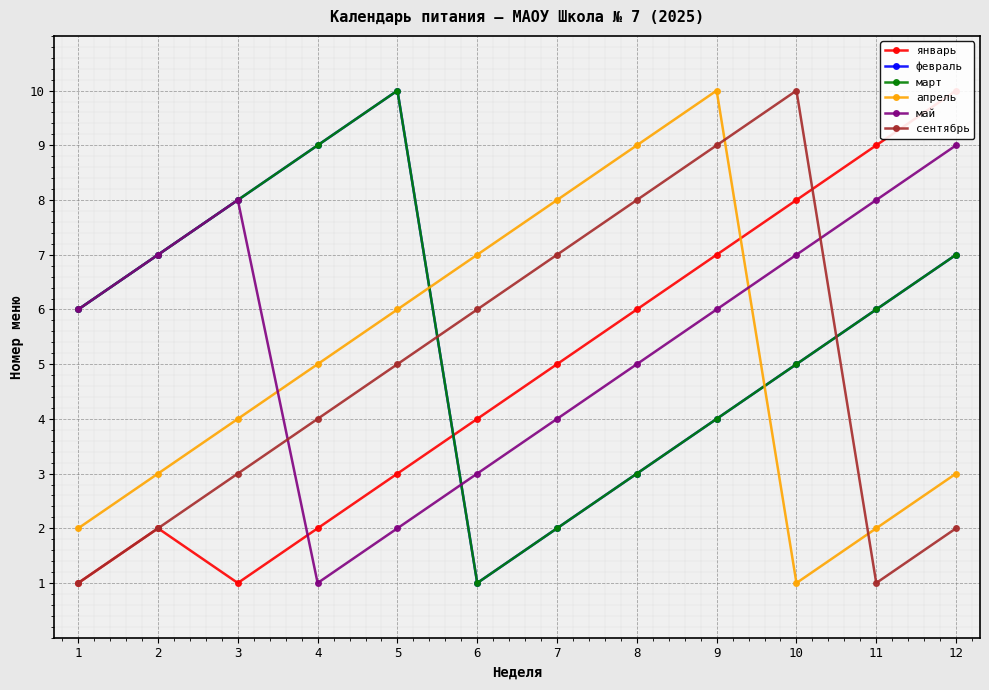

Which series has the largest total across all categories?

февраль